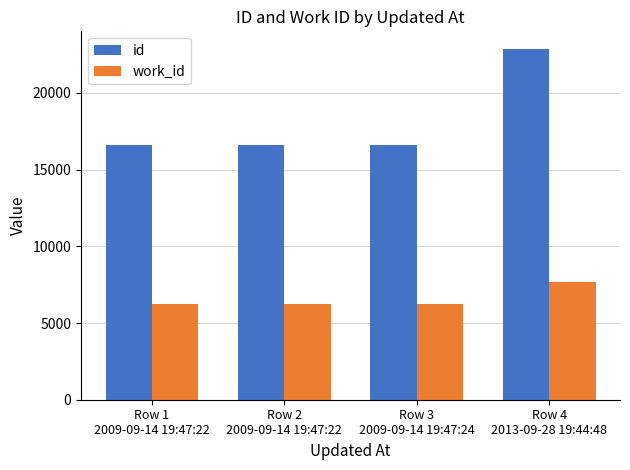

True or false: id has a value of 16588 at Row 1
2009-09-14 19:47:22.

True